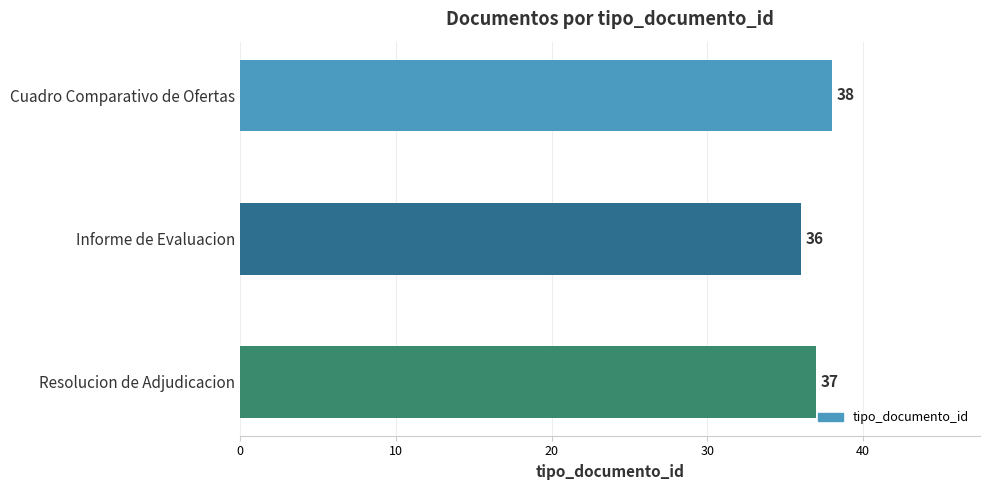

What is the label of the 2nd bar from the bottom?

Informe de Evaluacion